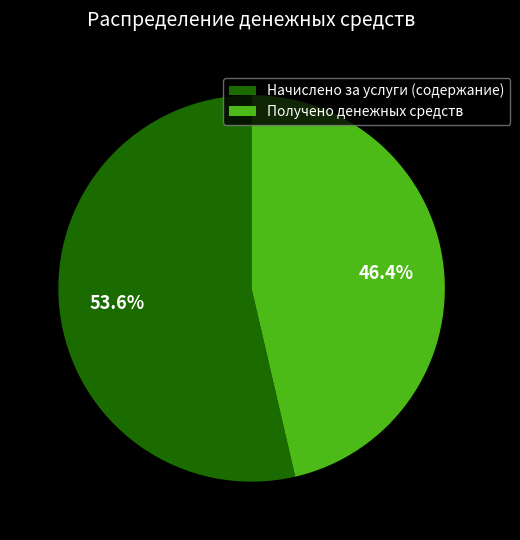

To the nearest percent, what is the combined percentage of Получено денежных средств and Начислено за услуги (содержание)?

100%